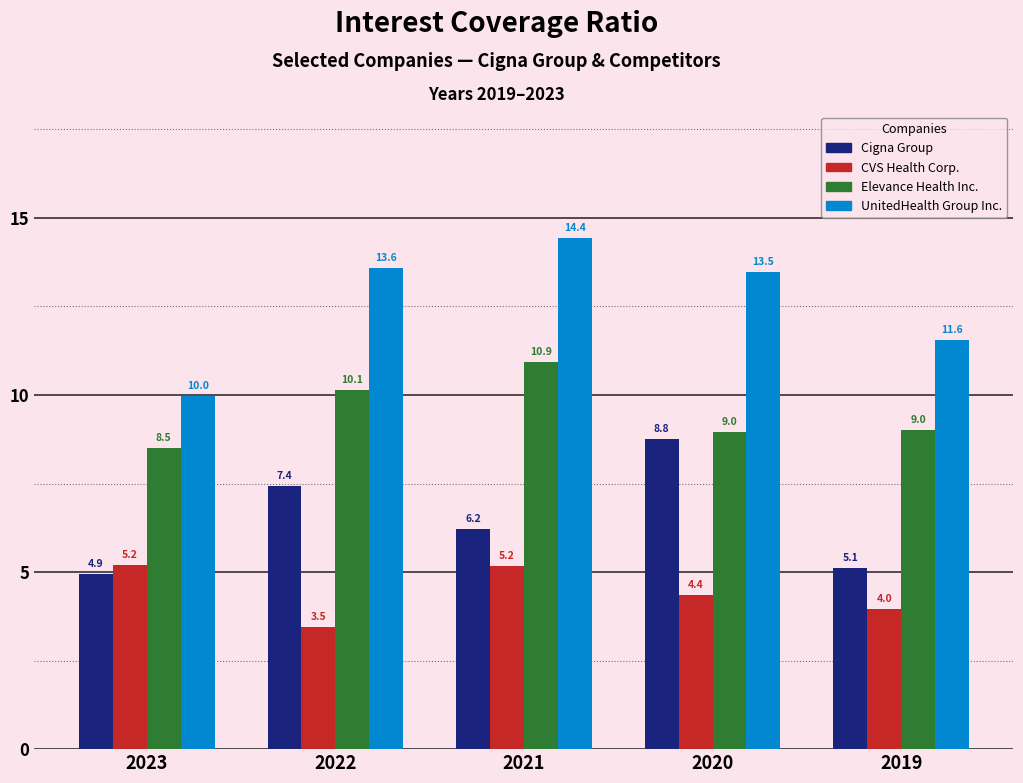

Reading left to right, extract all data points from this chart.

Cigna Group: 2023=4.9	2022=7.4	2021=6.2	2020=8.8	2019=5.1
CVS Health Corp.: 2023=5.2	2022=3.5	2021=5.2	2020=4.4	2019=4.0
Elevance Health Inc.: 2023=8.5	2022=10.1	2021=10.9	2020=9.0	2019=9.0
UnitedHealth Group Inc.: 2023=10.0	2022=13.6	2021=14.4	2020=13.5	2019=11.6